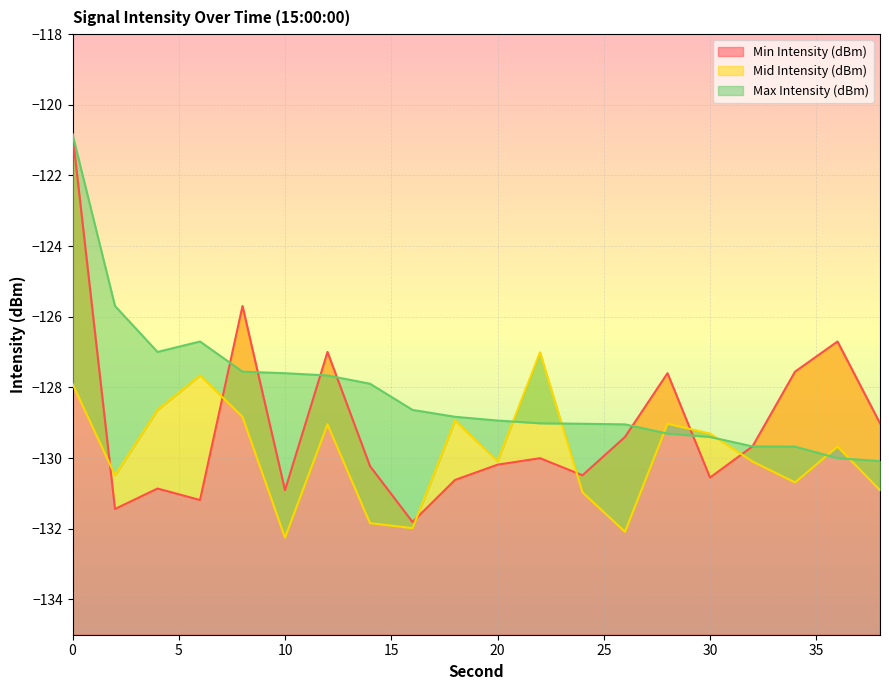

True or false: Max Intensity (dBm) has more than 2 interior local peaks.

False